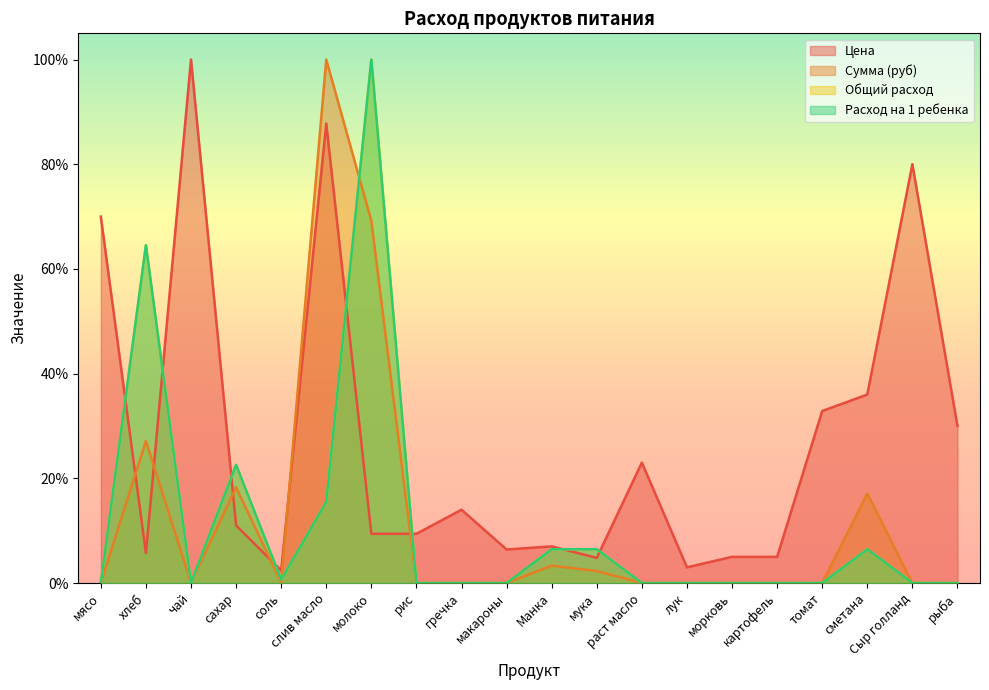

In Сумма (руб), how many points are higher than both neighbors (excluding endpoints)?

5